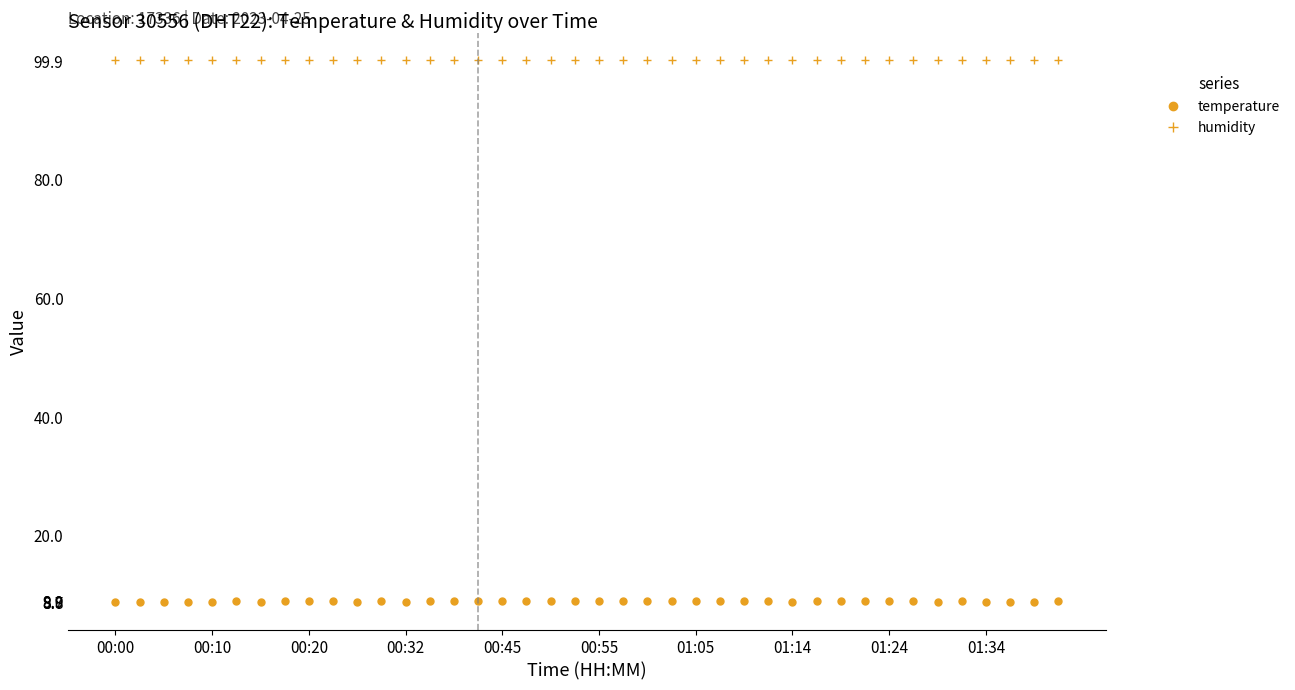

True or false: humidity and temperature intersect in this chart.

False